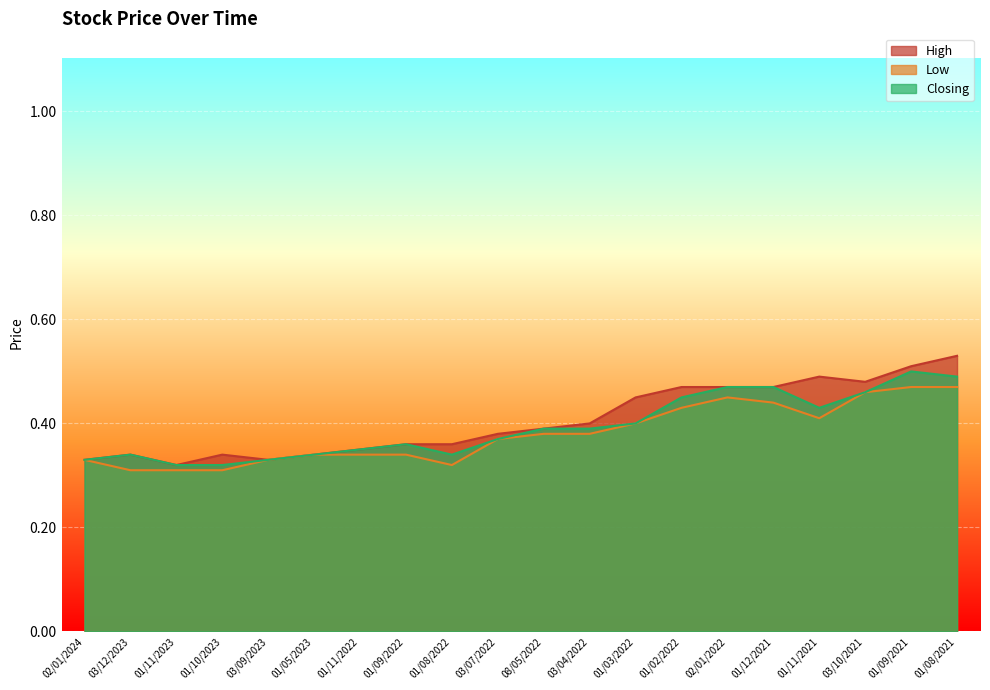

What is the value of the Closing point at the 15th from the left?

0.5